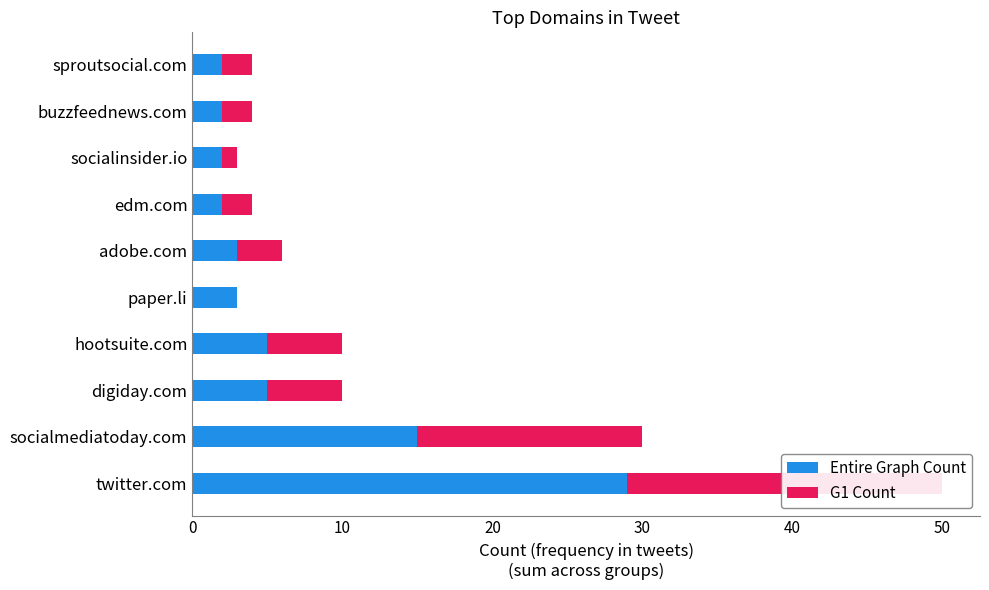

What are all the series names shown in the legend?

Entire Graph Count, G1 Count